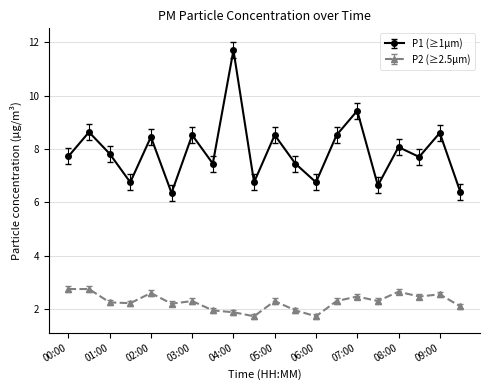

True or false: P1 (≥1µm) and P2 (≥2.5µm) intersect in this chart.

False